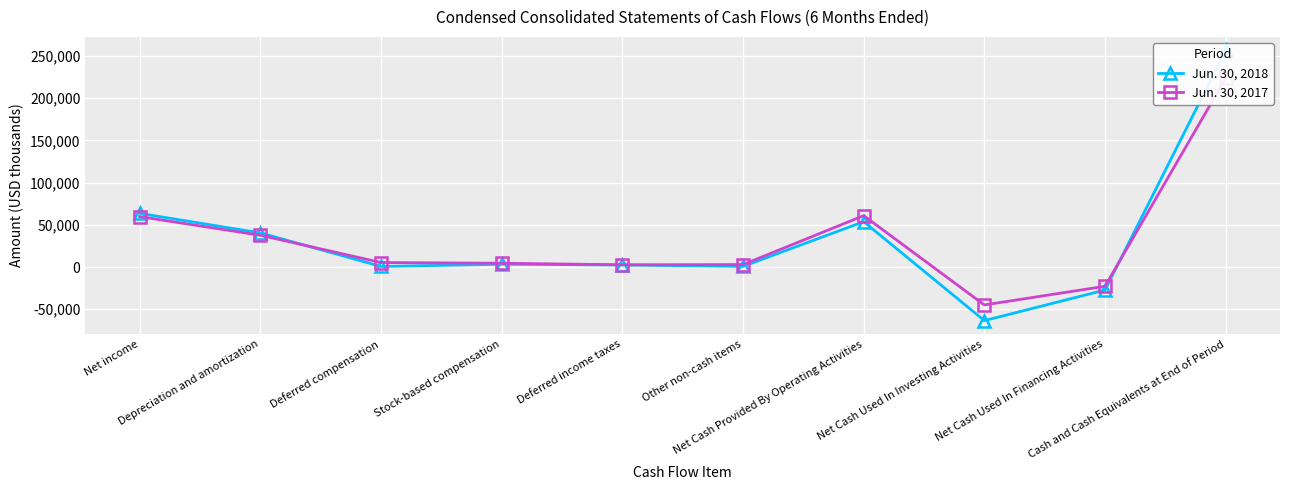

At Net income, list the series in order from largest to smallest.

Jun. 30, 2018, Jun. 30, 2017